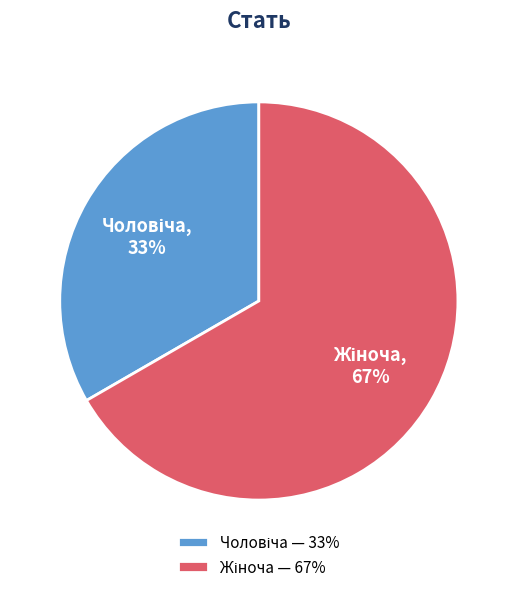

Is there any slice that represents more than half of the pie?

Yes